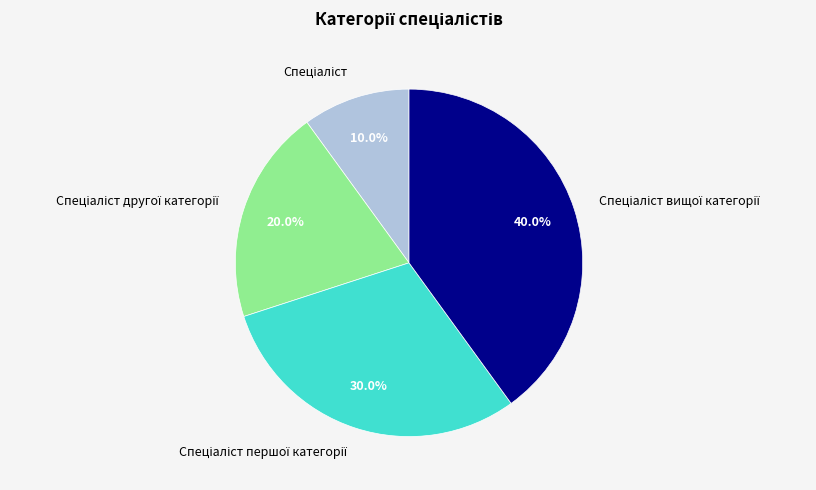

Is there any slice that represents more than half of the pie?

No